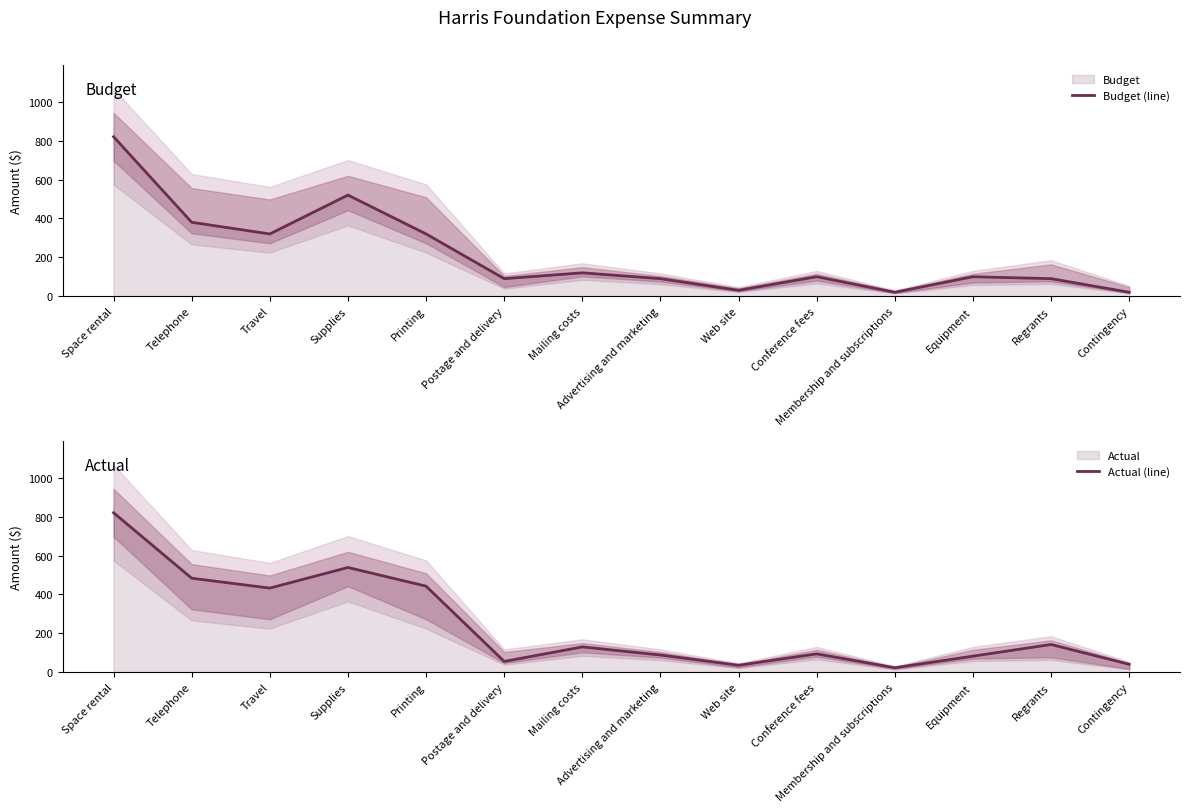

What is the difference between the maximum and minimum values in the Actual (line) series?

797.2